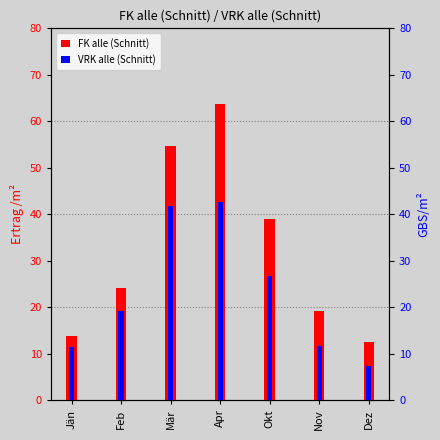

Rank the categories by VRK alle (Schnitt) value from highest to lowest.

Apr, Mär, Okt, Feb, Nov, Jän, Dez